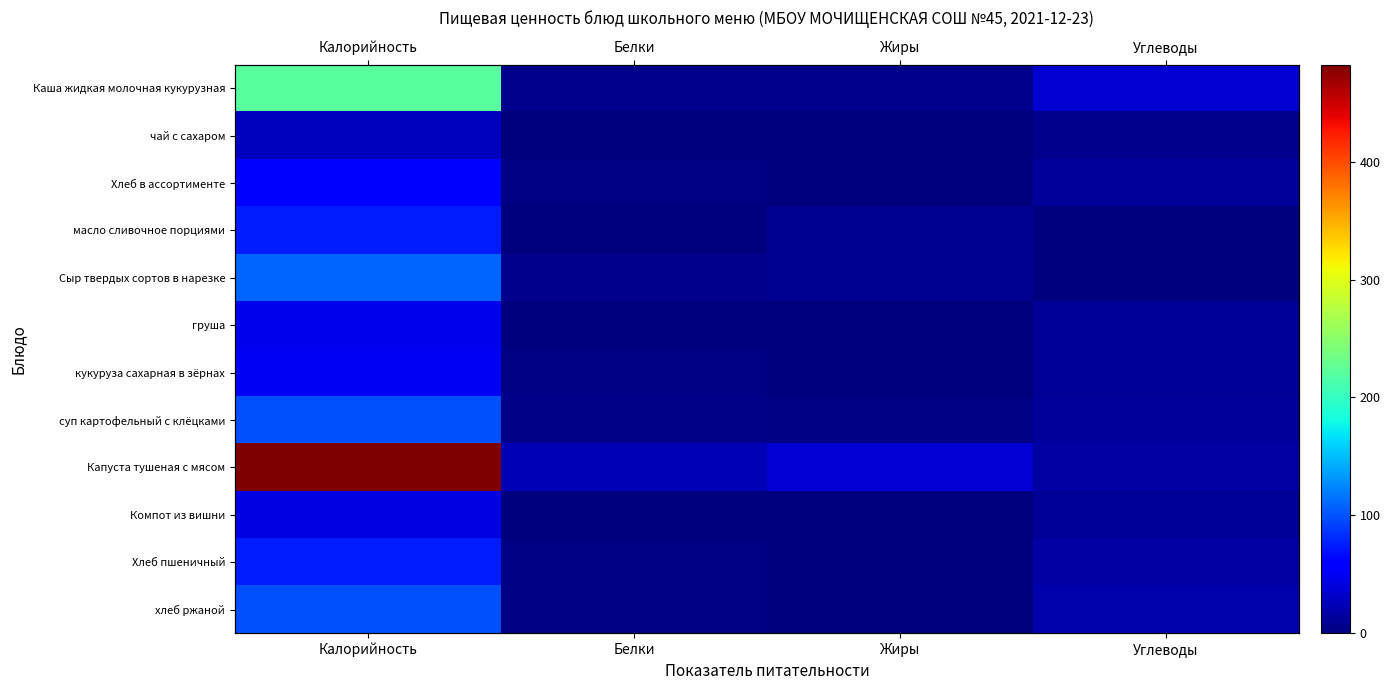

How many data points in Компот из вишни are above 10?

2